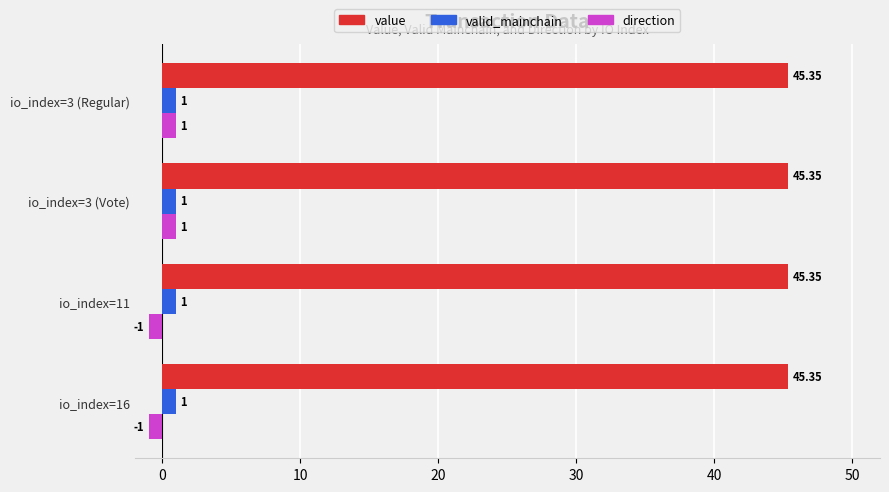

Which series has the largest total across all categories?

value